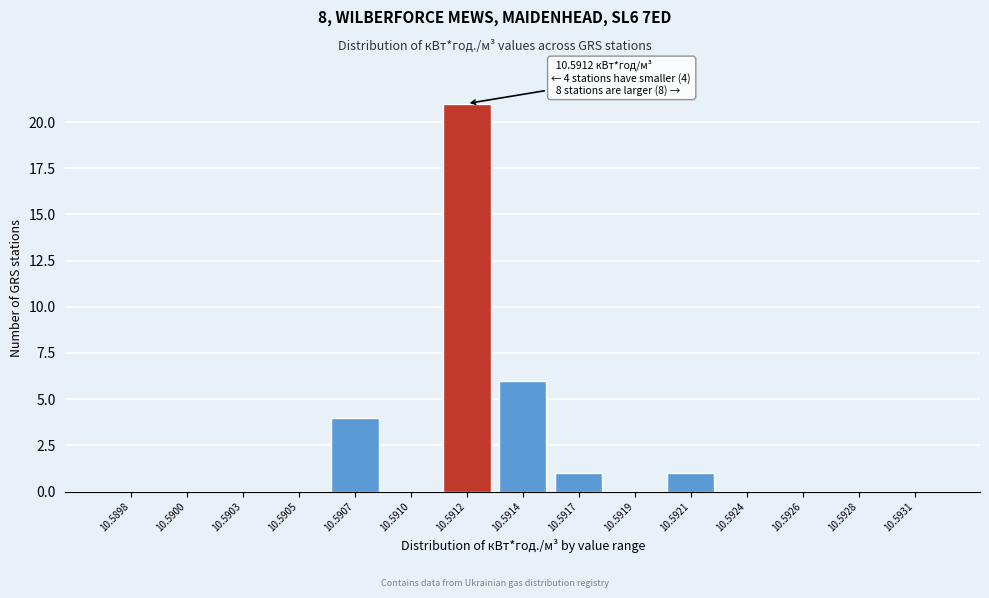

Reading left to right, extract all data points from this chart.

10.5898=0	10.5900=0	10.5903=0	10.5905=0	10.5907=4	10.5910=0	10.5912=21	10.5914=6	10.5917=1	10.5919=0	10.5921=1	10.5924=0	10.5926=0	10.5928=0	10.5931=0